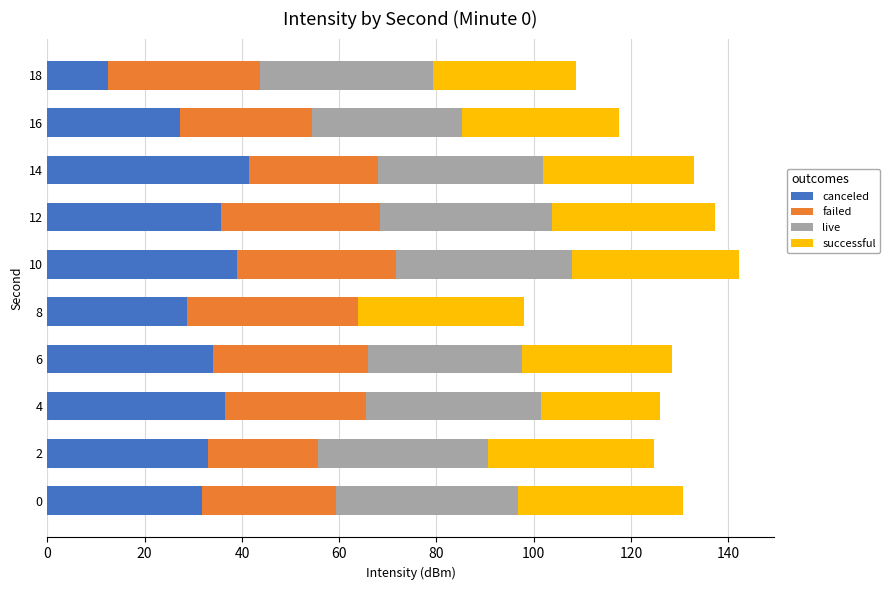

What is the approximate value of canceled at 8?

28.6